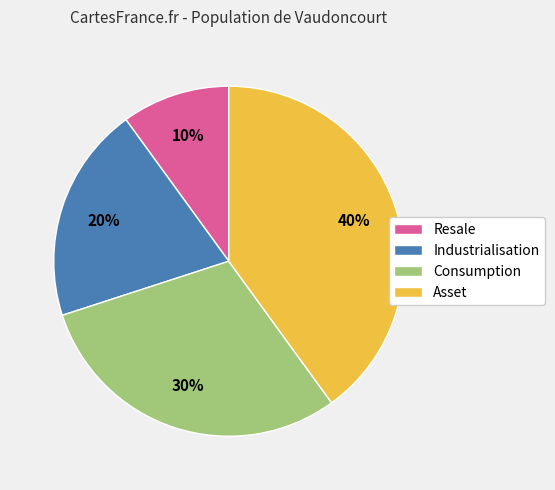

Between Asset and Industrialisation, which is larger?

Asset